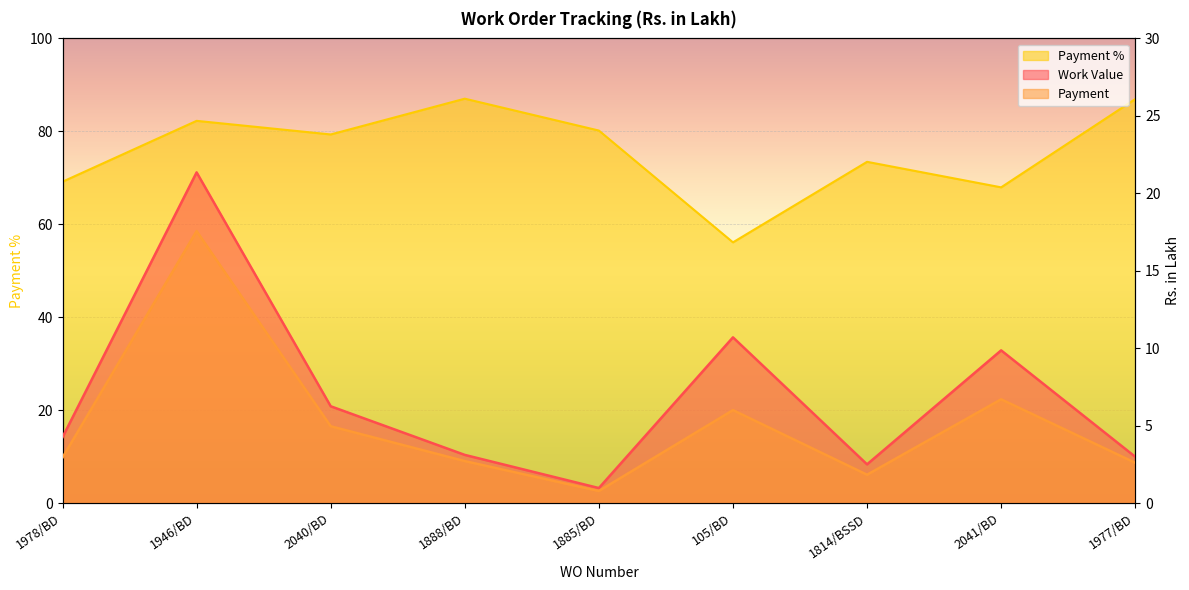

How many interior local peaks does the Payment series have?

3